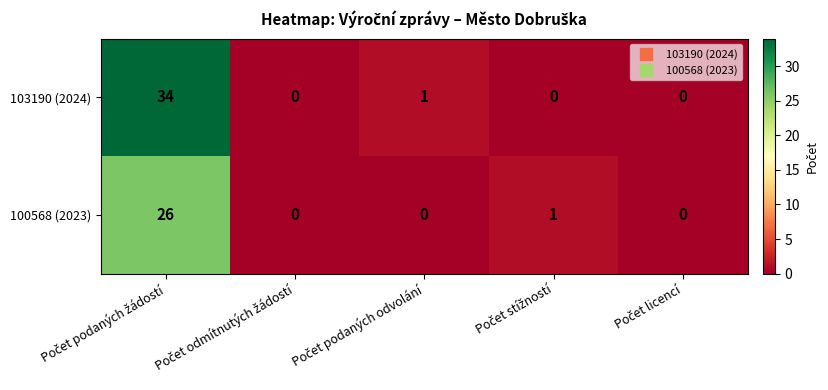

List the series in order of their peak value, highest first.

103190 (2024), 100568 (2023)